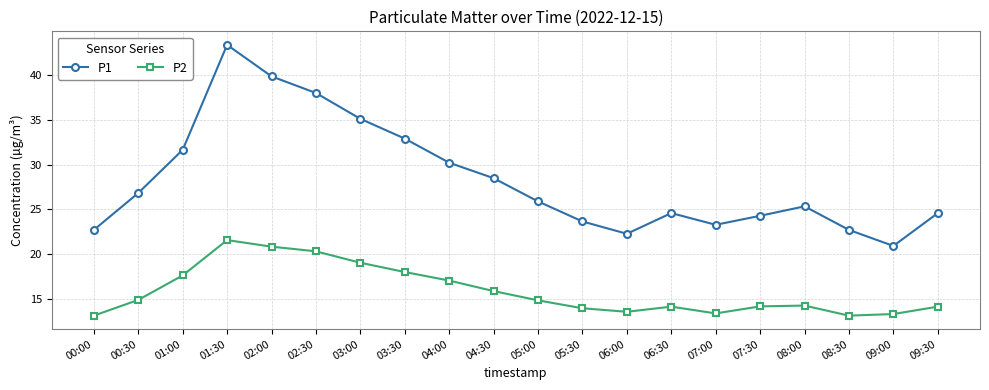

List the series in order of their overall mean, lowest first.

P2, P1